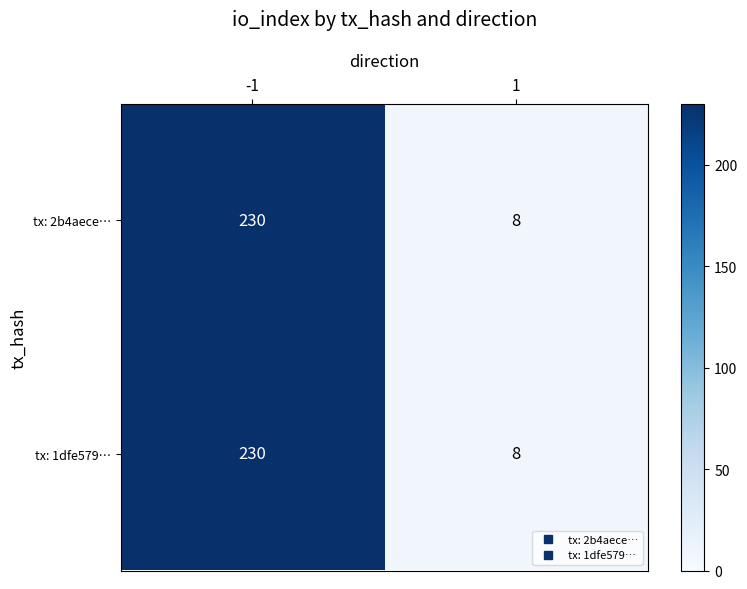

What is the sum of the tx: 2b4aece… values at 1 and -1?

238